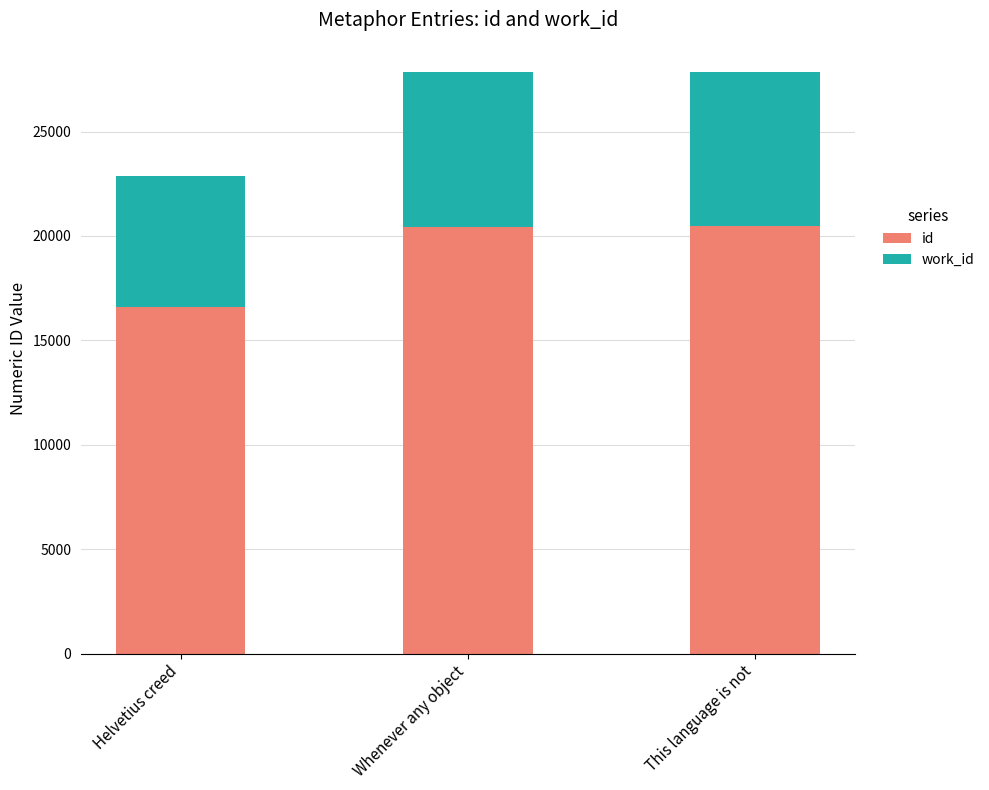

What is the total value across all series at Whenever any object?

27856